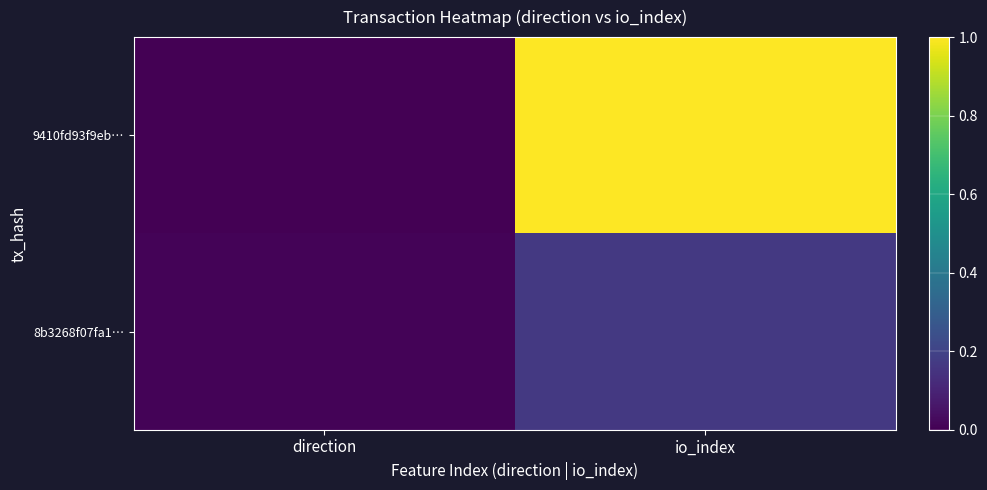

Reading left to right, list all the values displayed in this chart.

9410fd93f9eb…: direction=0.0	io_index=1.0
8b3268f07fa1…: direction=0.0	io_index=0.2